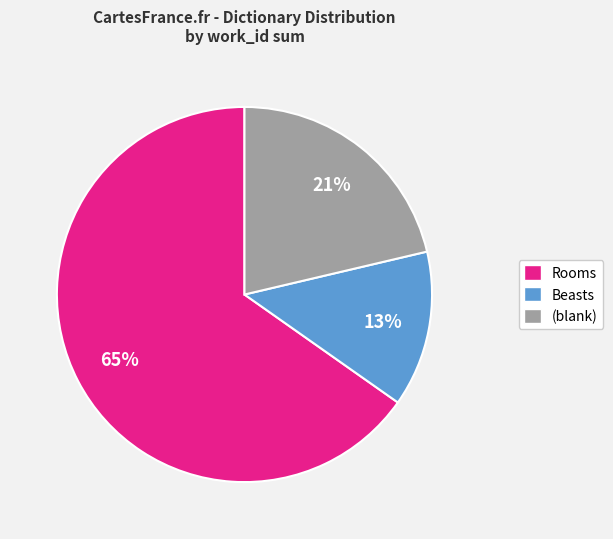

What percentage is the (blank) slice, to the nearest percent?

21%